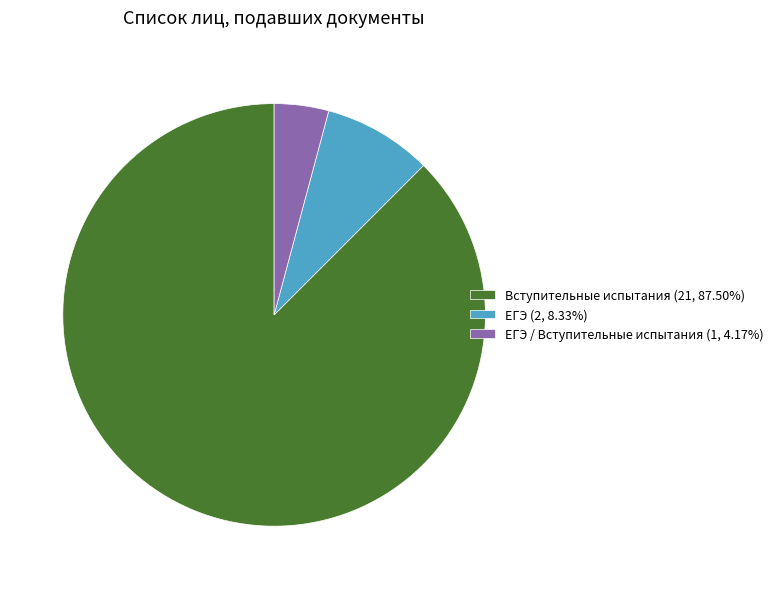

Is the sum of ЕГЭ / Вступительные испытания (1, 4.17%) and ЕГЭ (2, 8.33%) greater than half?

No